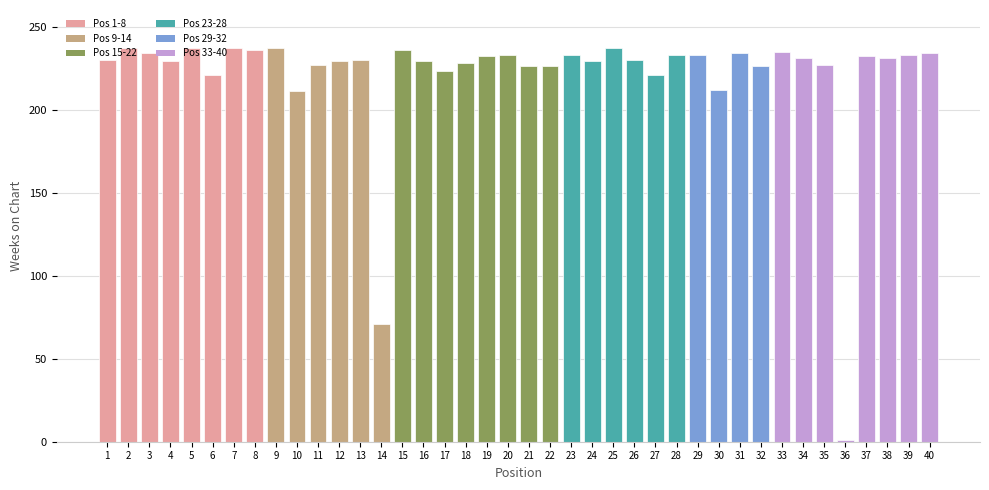

How many values exceed 231?

18